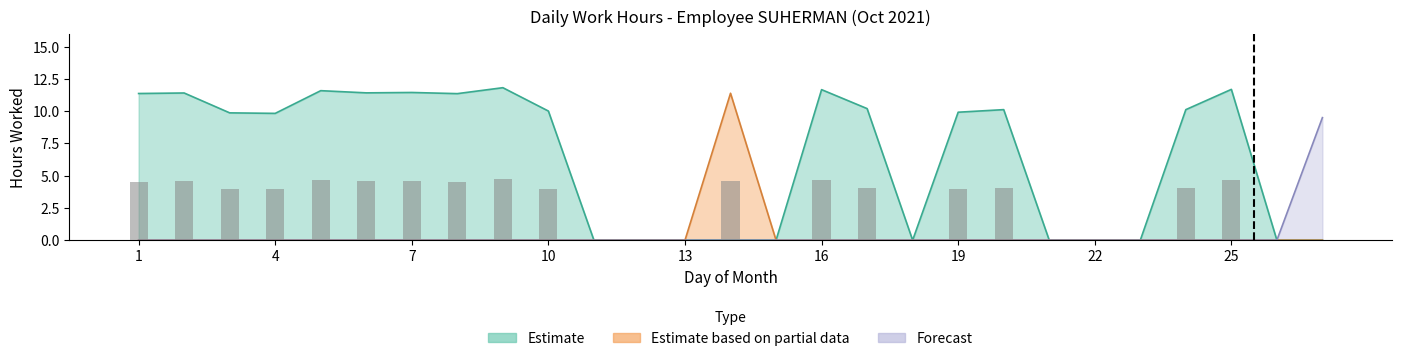

Which series has the largest range (max minus min)?

Estimate